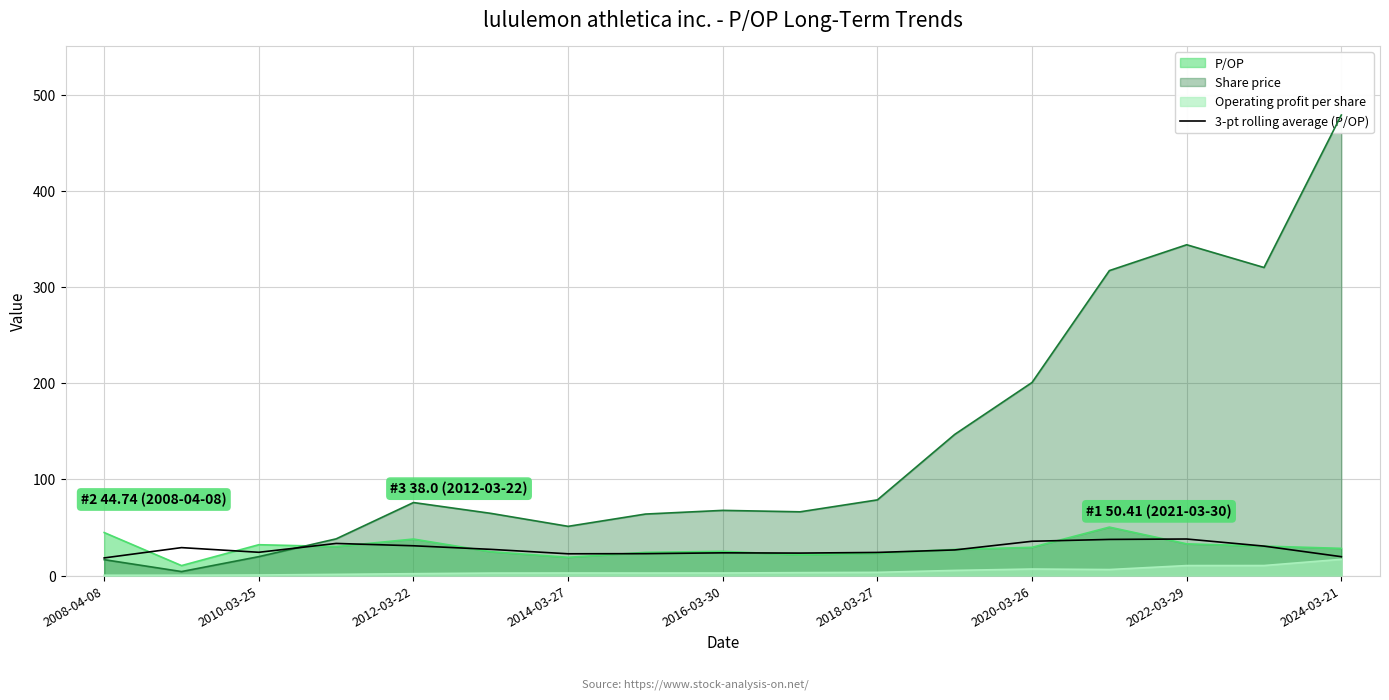

The P/OP series shows 25.2 at 2016-03-30. True or false?

True